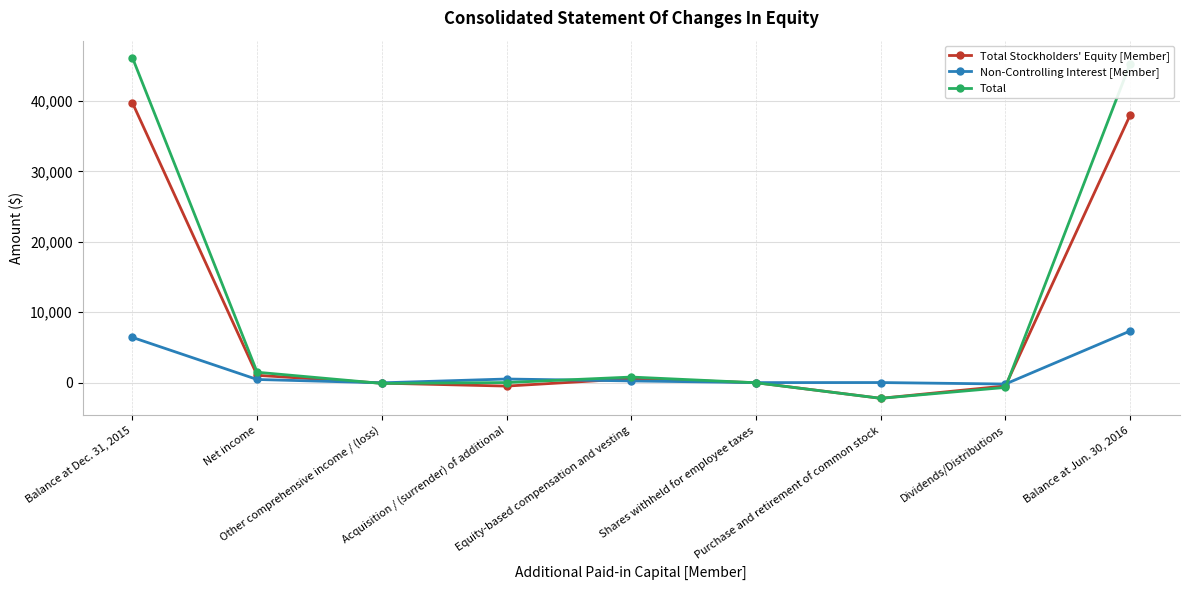

At how many categories does at least one series exceed 25647?

2